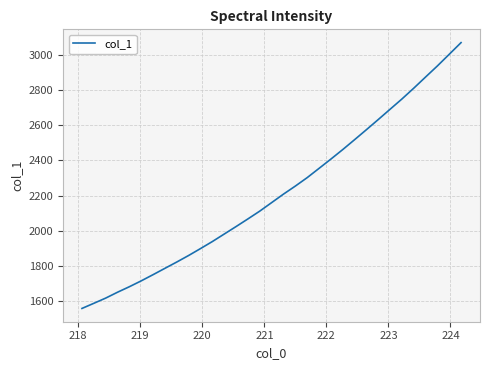

What is the greatest value displayed?

3071.6